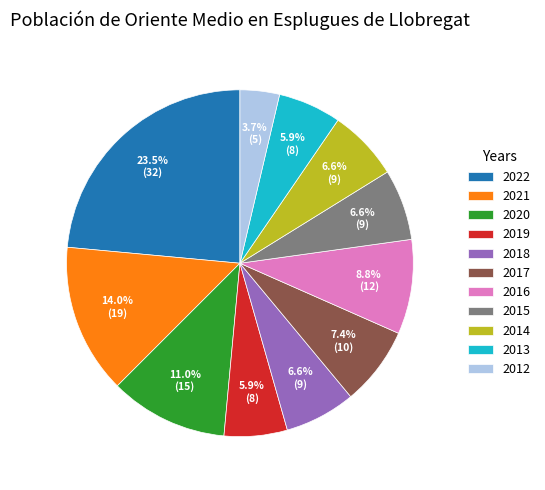

What portion of the pie excludes 2019?

94.1%